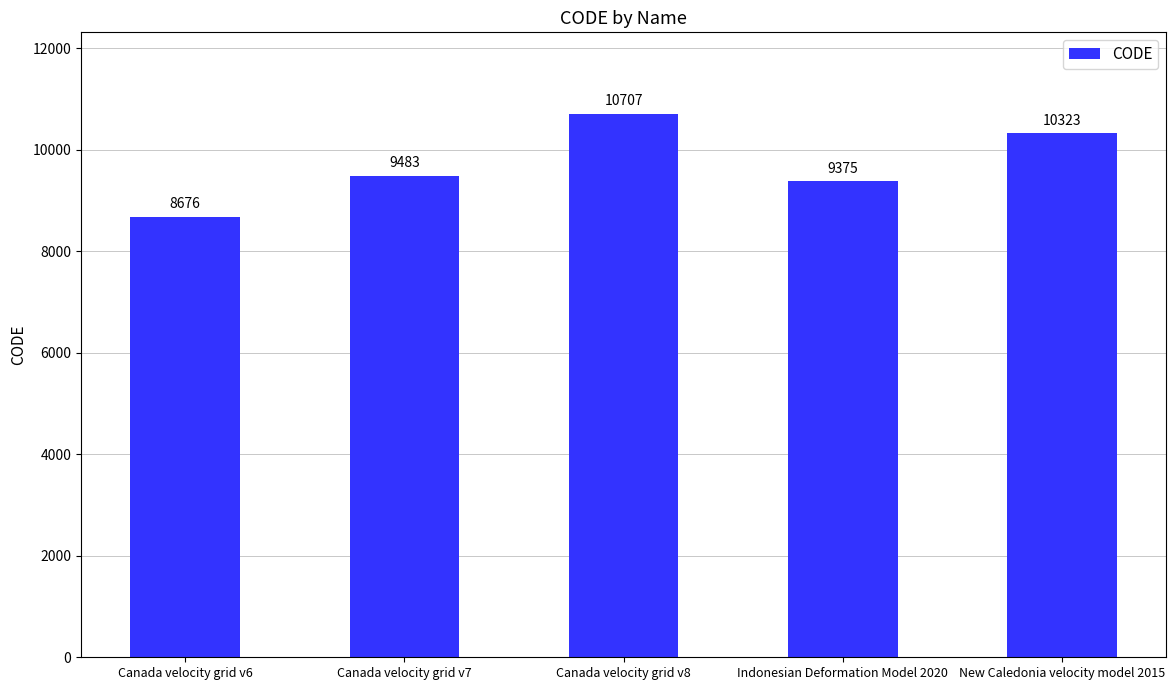

Which has a higher value, Indonesian Deformation Model 2020 or Canada velocity grid v8?

Canada velocity grid v8